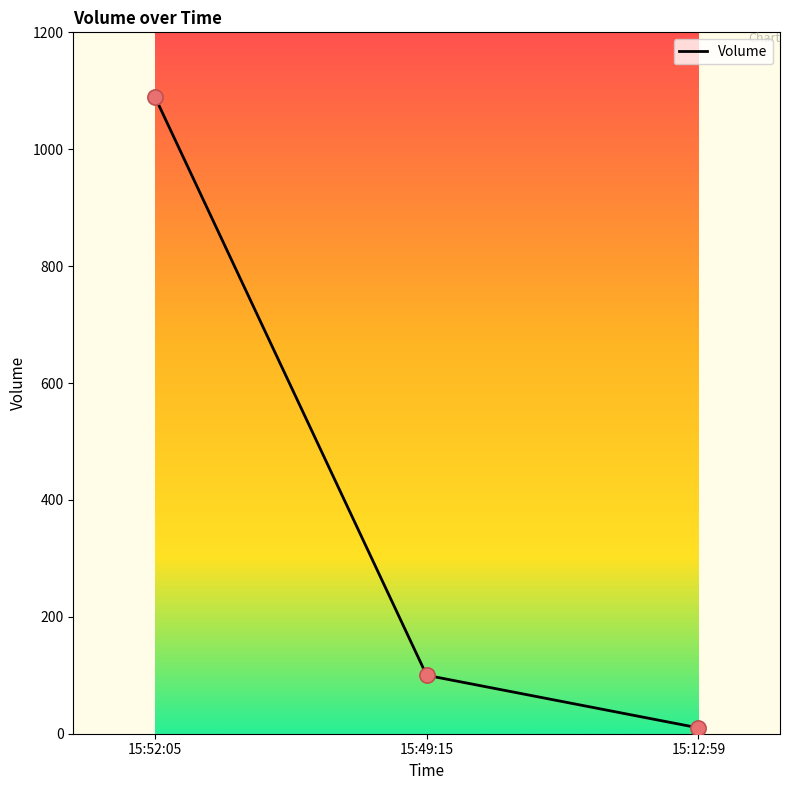

Between 15:49:15 and 15:52:05, which is larger?

15:52:05